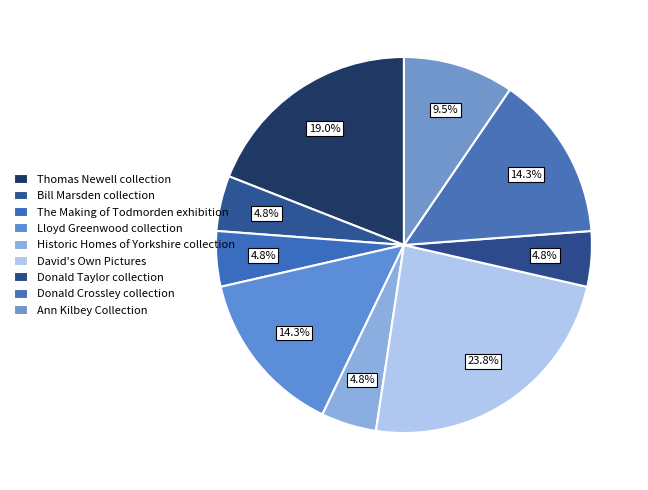

Combined, do Historic Homes of Yorkshire collection and Lloyd Greenwood collection account for over 50%?

No